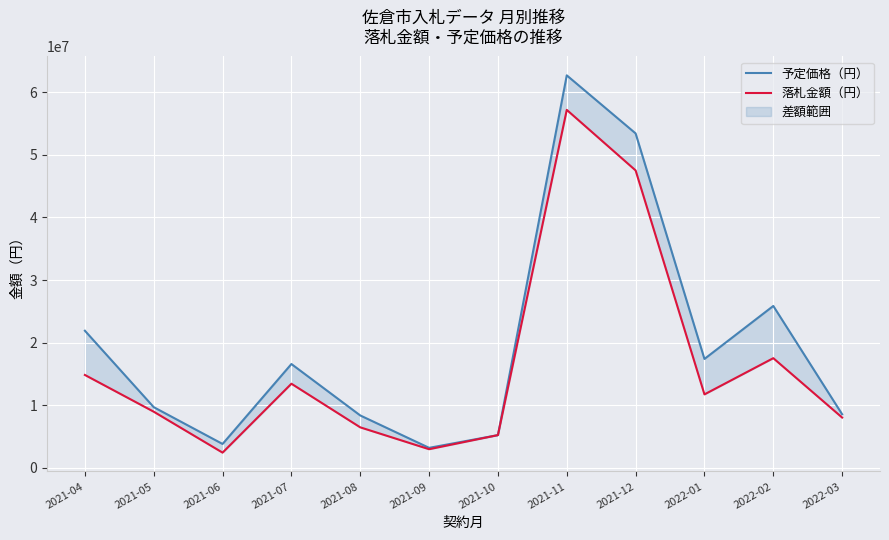

Where does the 予定価格（円） series first go above 16567320?

2021-04